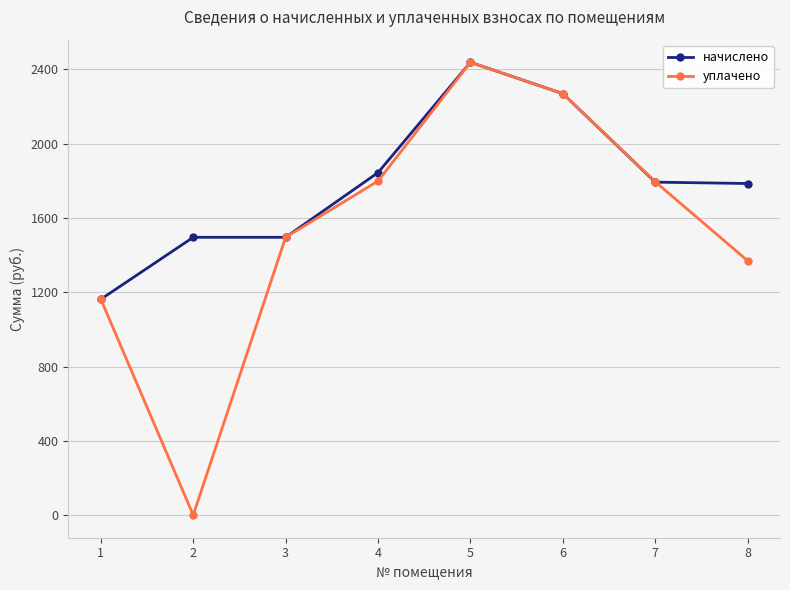

How many distinct data groups are displayed?

2